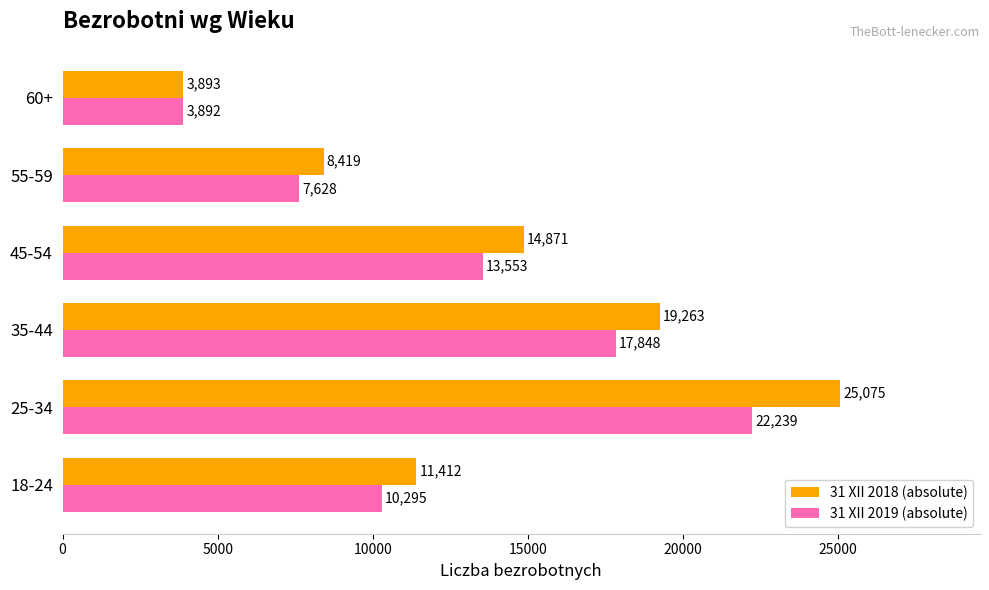

What is the difference between the 31 XII 2018 (absolute) values at 18-24 and 25-34?

13663